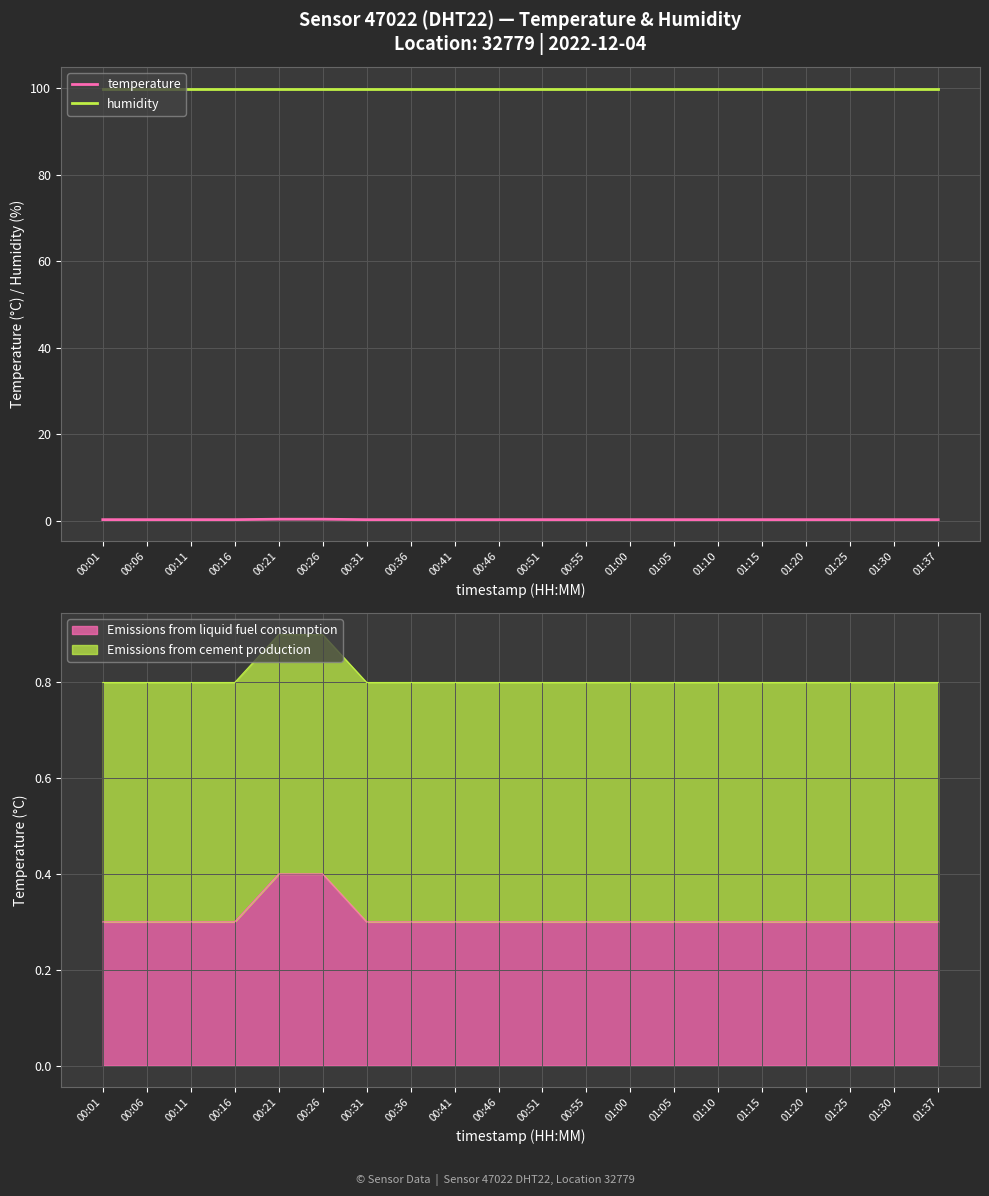

Which series changed the most between 00:41 and 01:05?

temperature